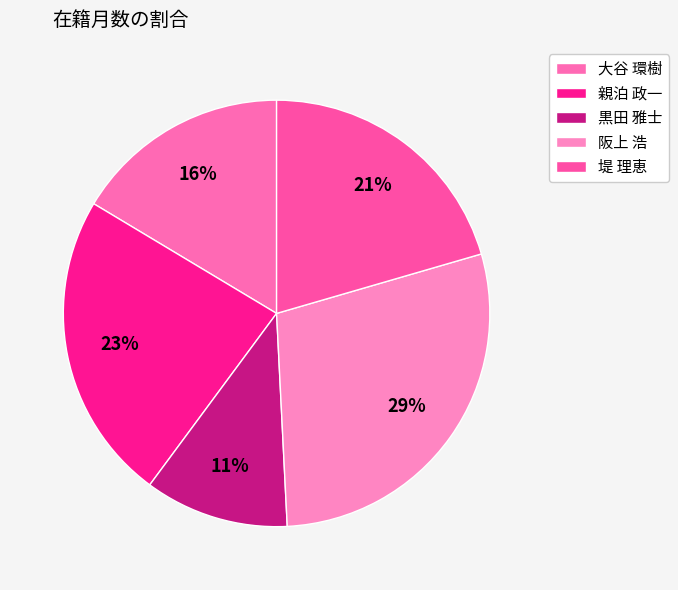

How many segments does this pie chart have?

5